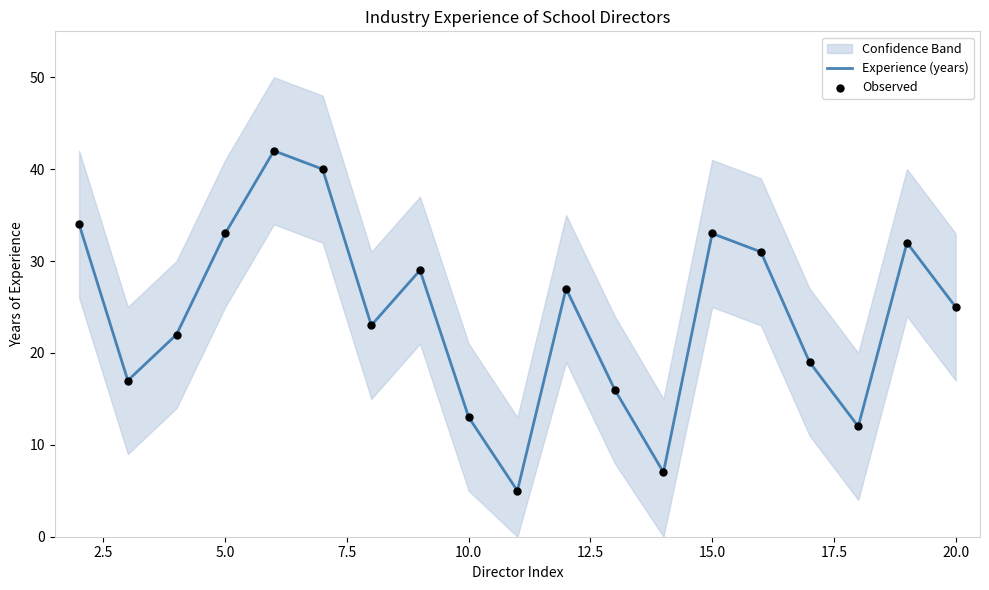

What is the maximum value for Experience (years)?

42